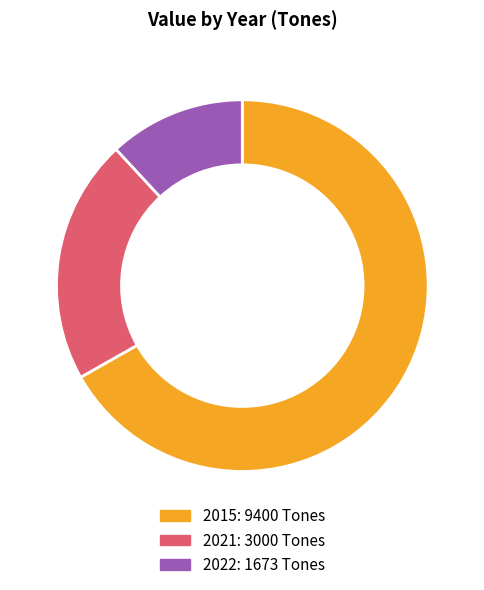

Which category has the biggest portion of the pie?

2015